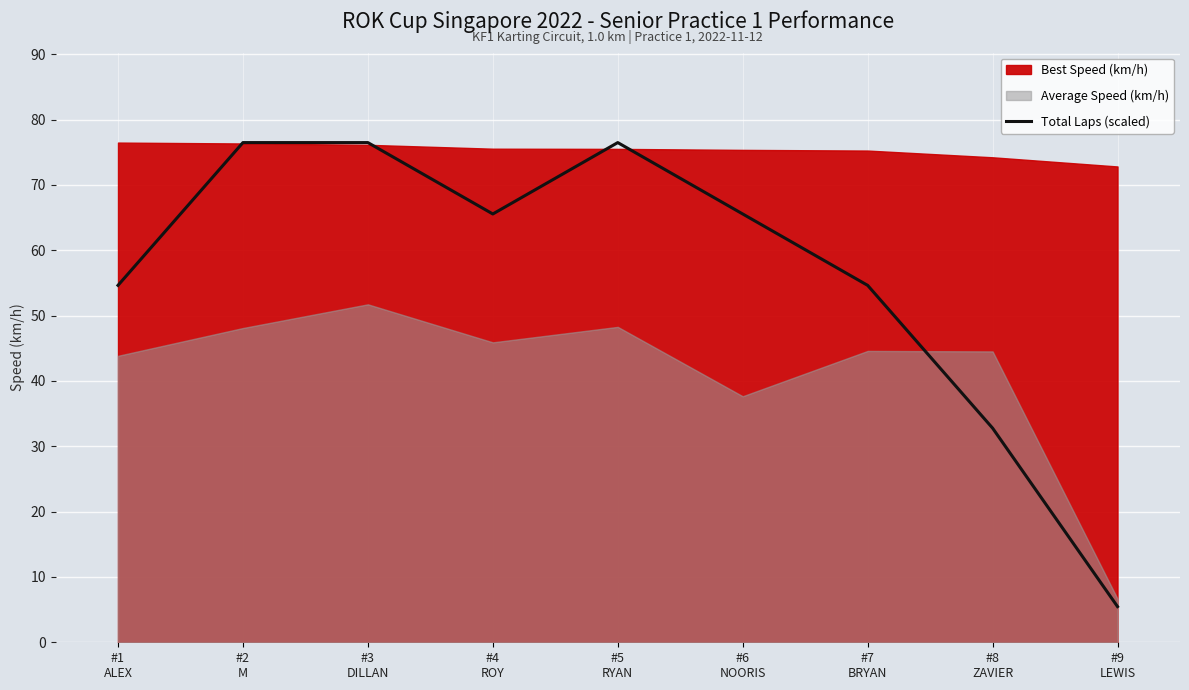

What is the approximate value at #2
M?

76.5